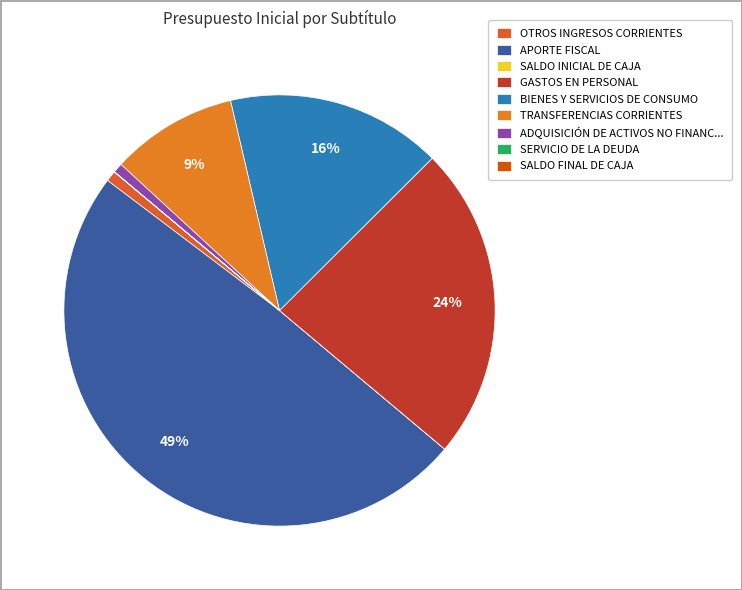

What is the ratio of the value at TRANSFERENCIAS CORRIENTES to the value at GASTOS EN PERSONAL?

0.4